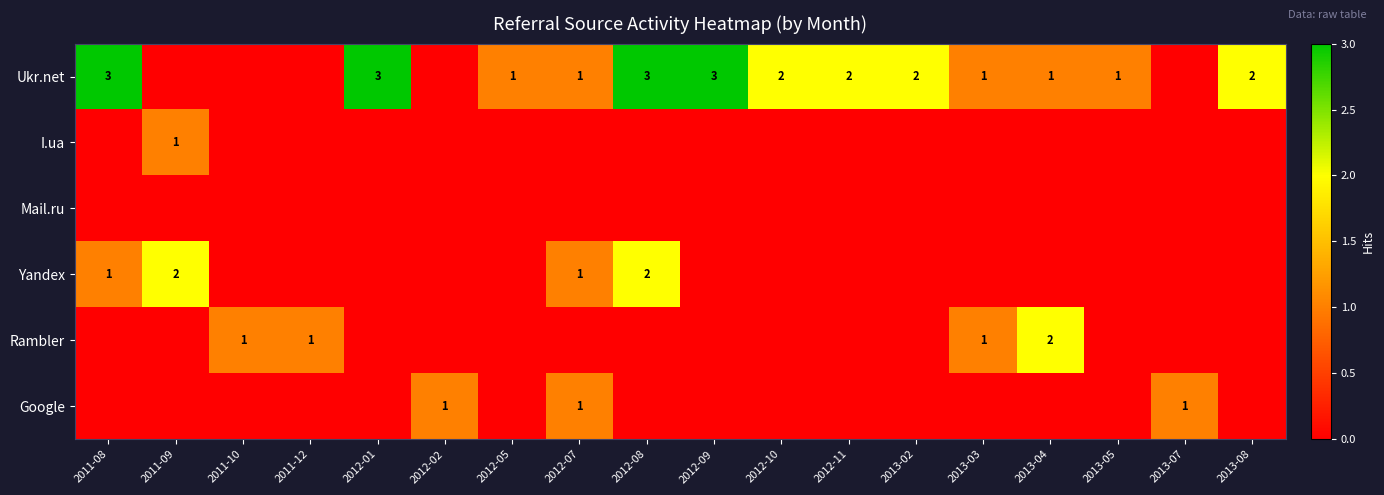

True or false: Yandex has a value of 1 at 2011-09.

False